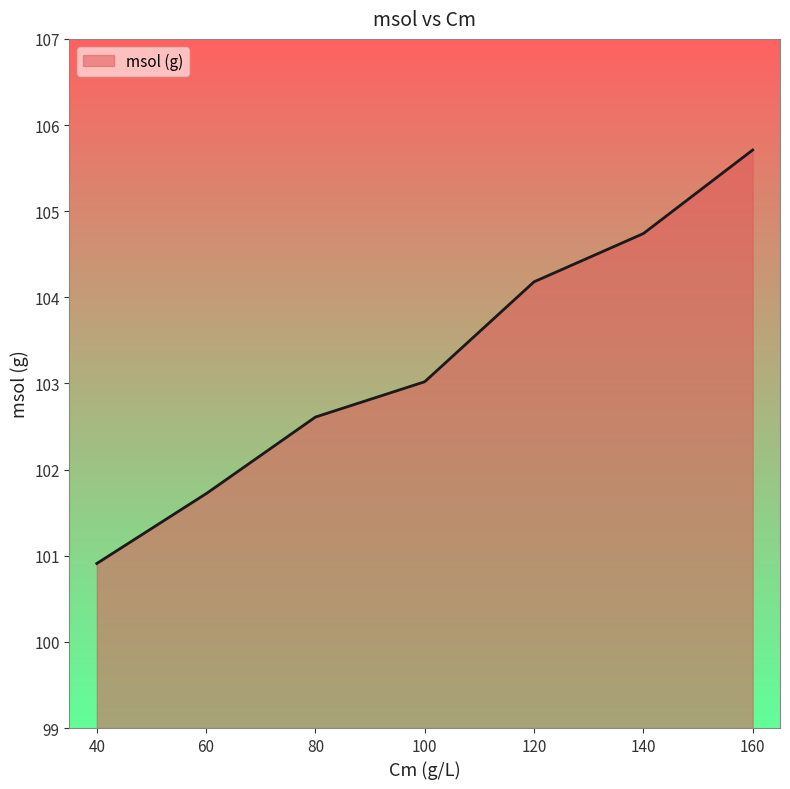

What is the maximum value shown in the chart?

105.7